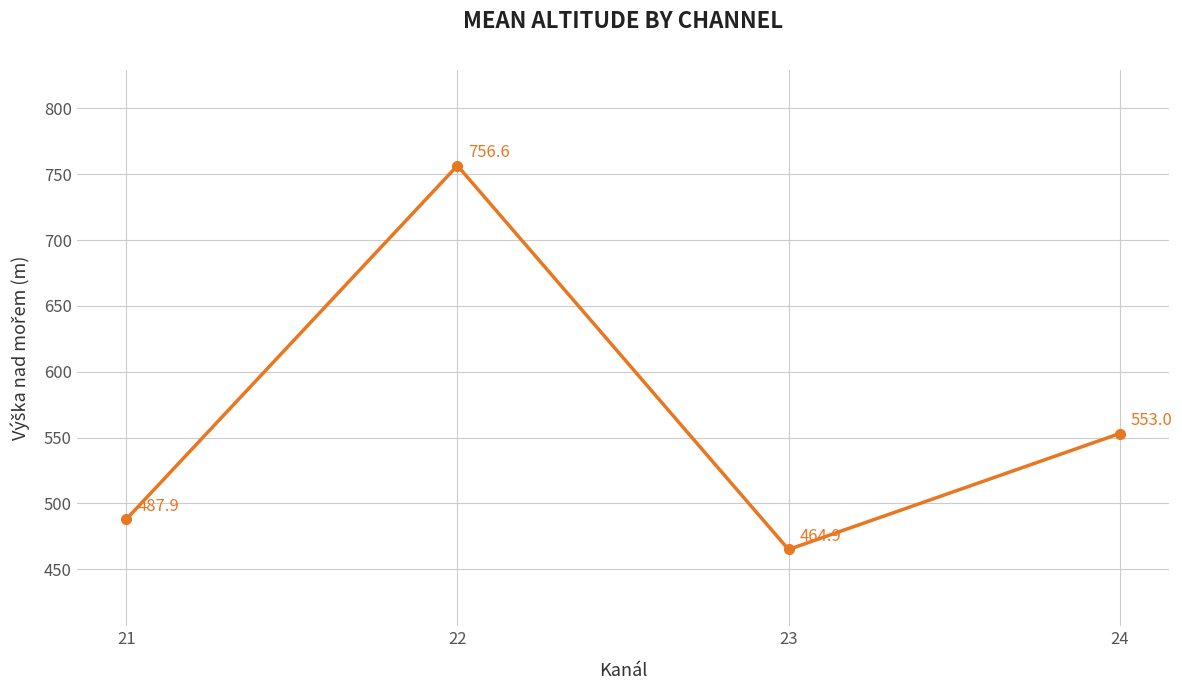

Where does the data first go above 553?

22